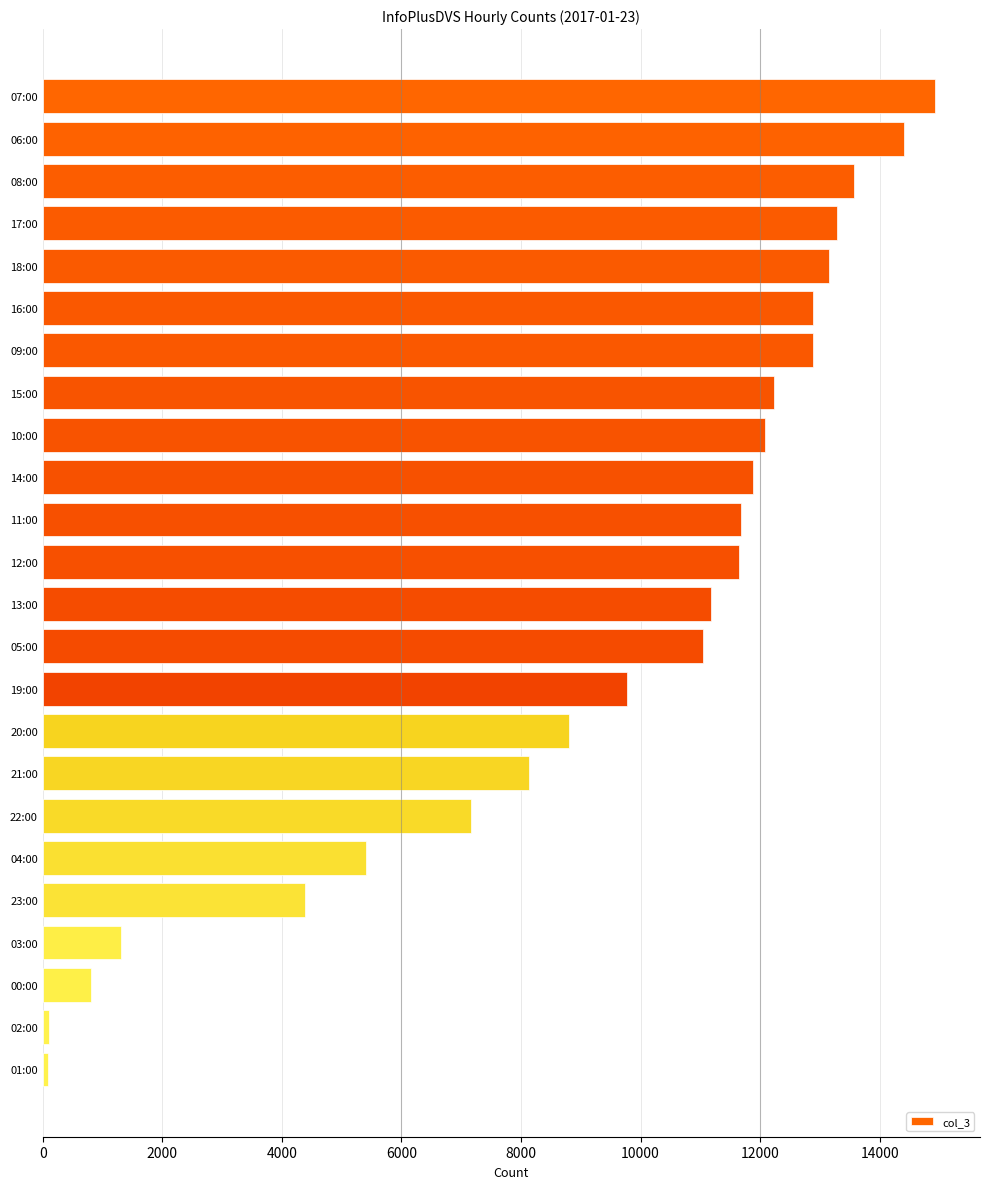

What is the difference between the second highest and minimum values?

14318